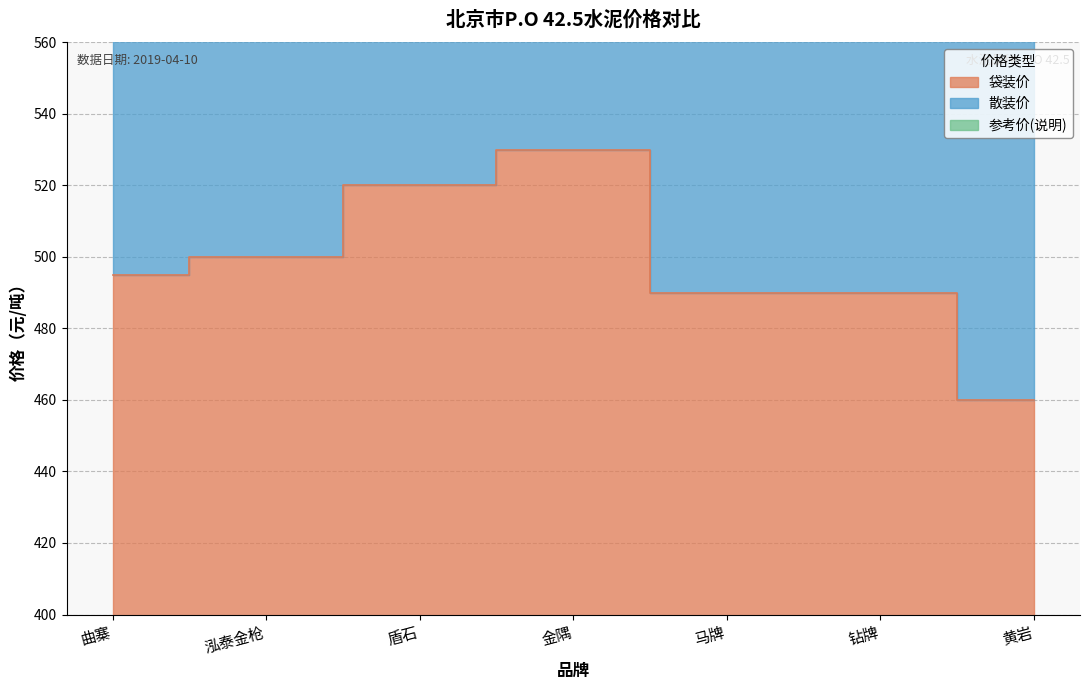

Where is 散装价 nearest to the value 975?

泓泰金枪